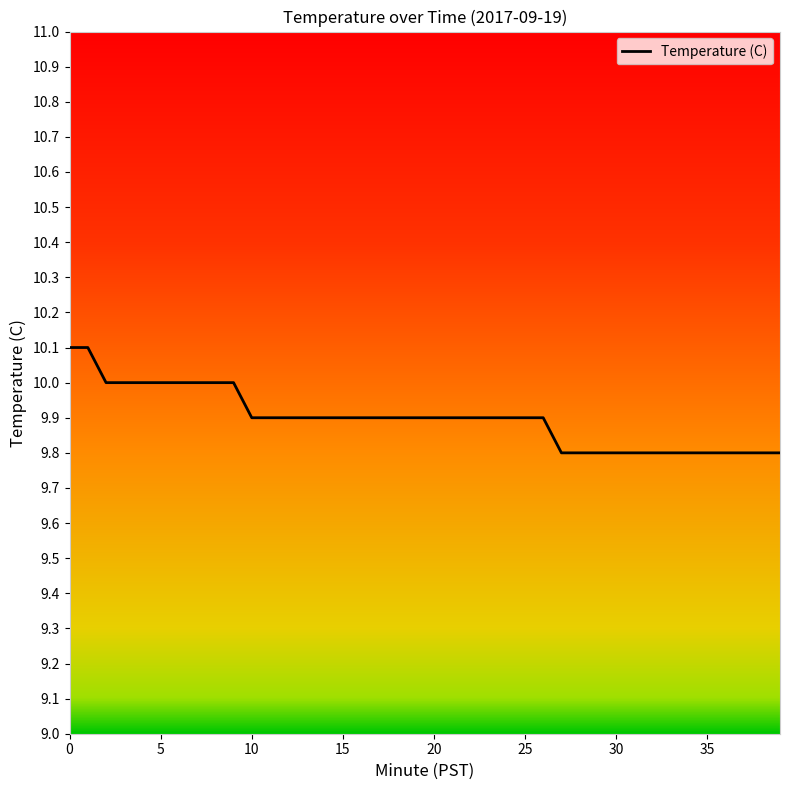

Is this an area chart (filled region under the line)?

No